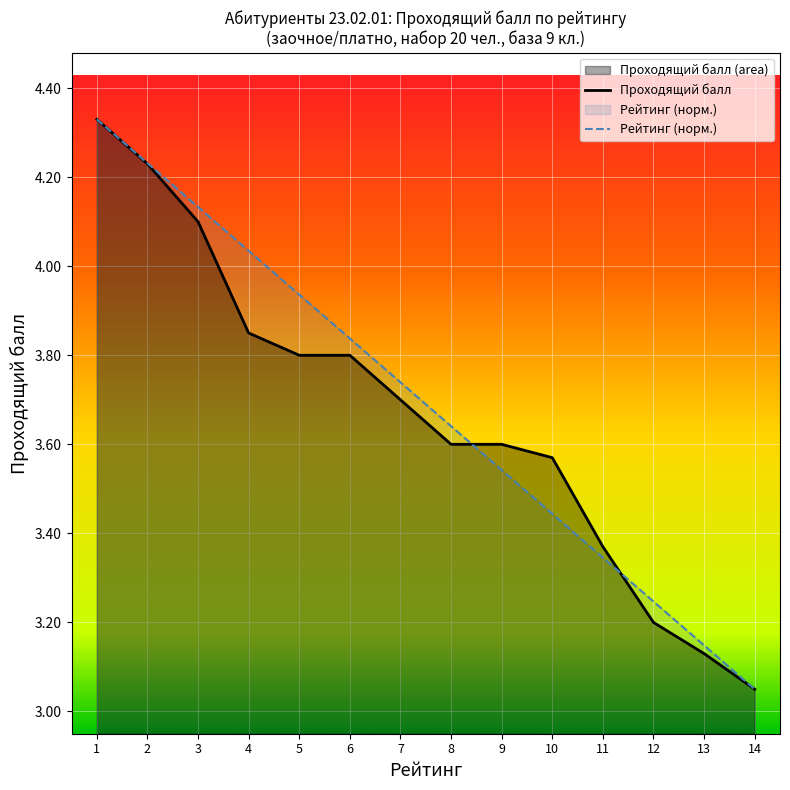

How many lines are shown in the chart?

2